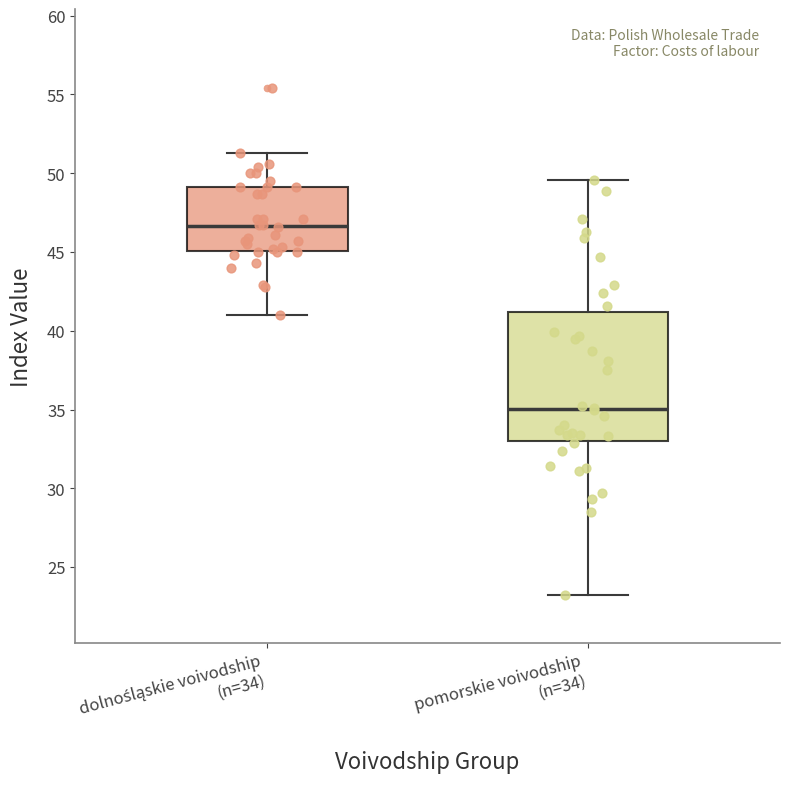

Which box's median line is the lowest?

pomorskie voivodship (n=34)